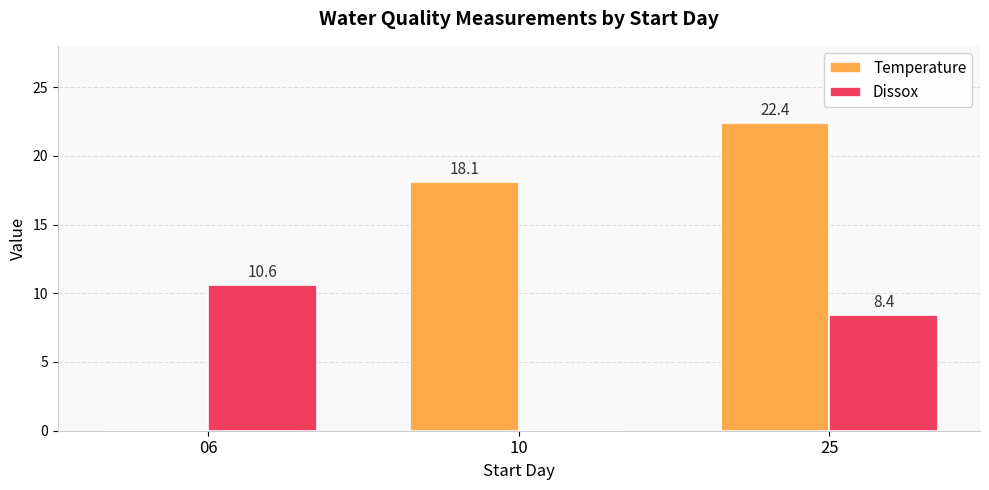

How many values in the Temperature series exceed 18?

2